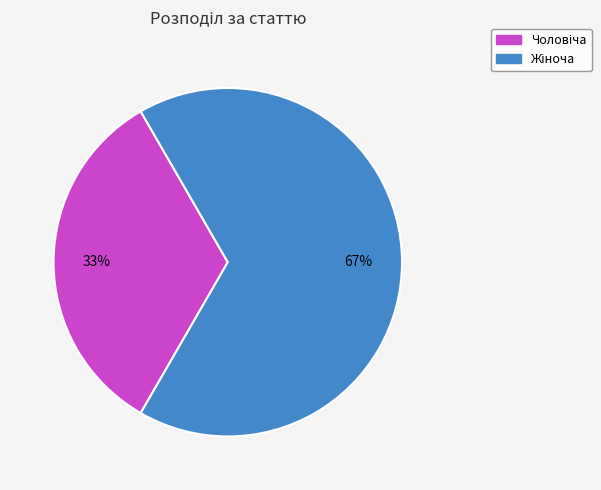

Is there a majority slice in this chart?

Yes